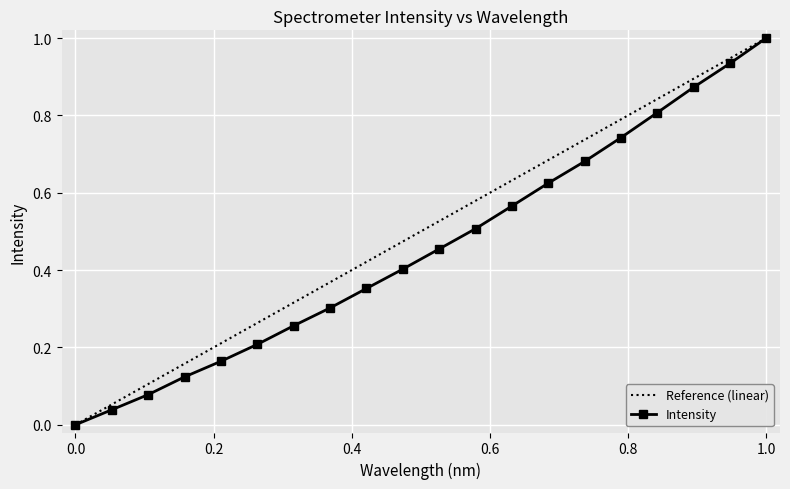

What is the average value?

0.5